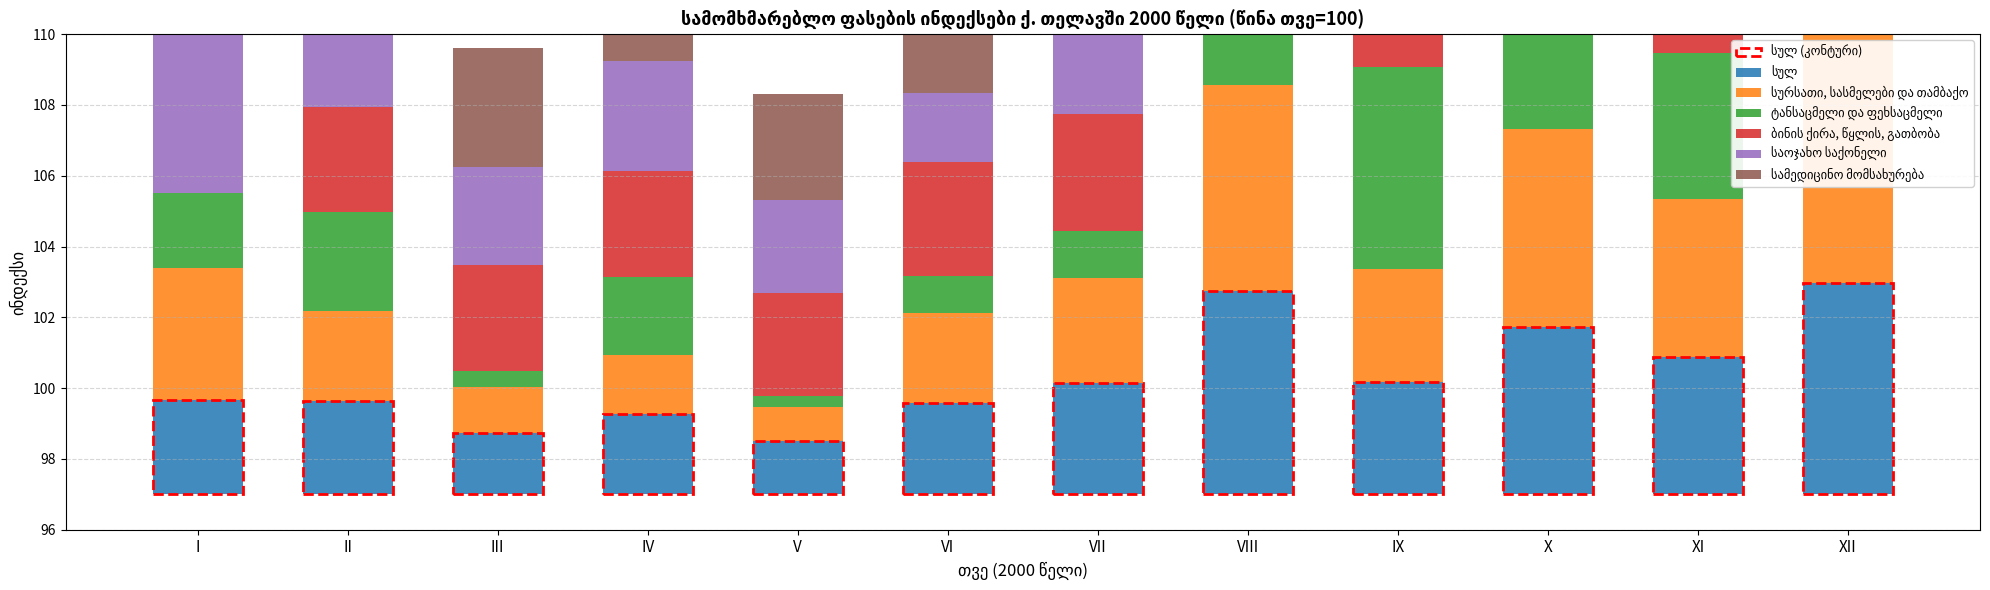

Which has a higher value, VI or XII?

XII